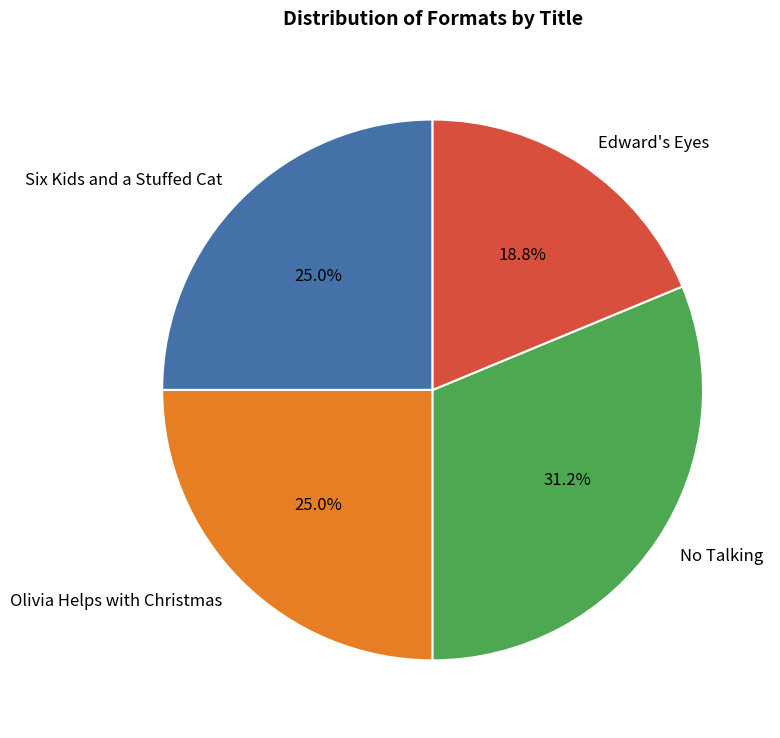

Between No Talking and Edward's Eyes, which is larger?

No Talking